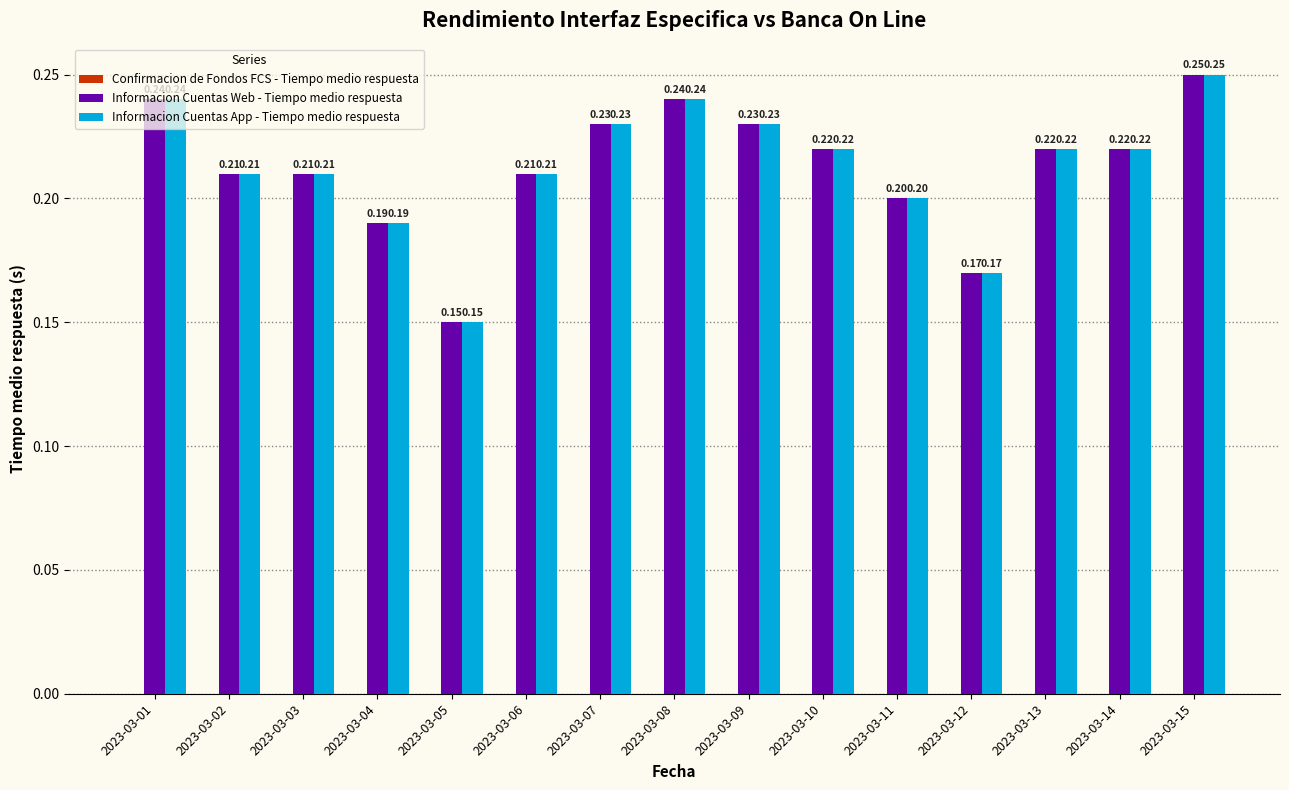

What is the approximate value of Informacion Cuentas App - Tiempo medio respuesta at 2023-03-01?

0.2